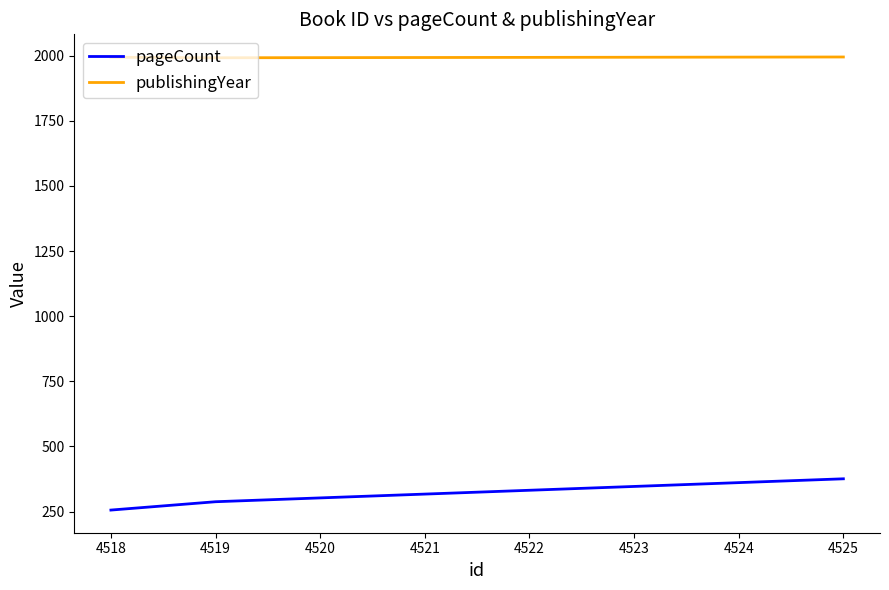

What is the difference between the highest and lowest values at 4525?

1619